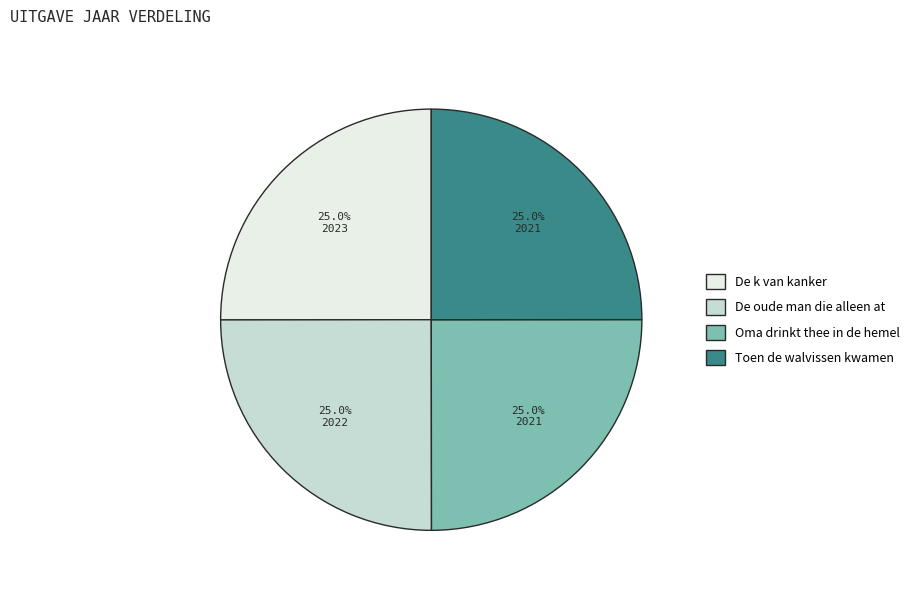

What portion of the pie excludes De oude man die alleen at?

75.0%